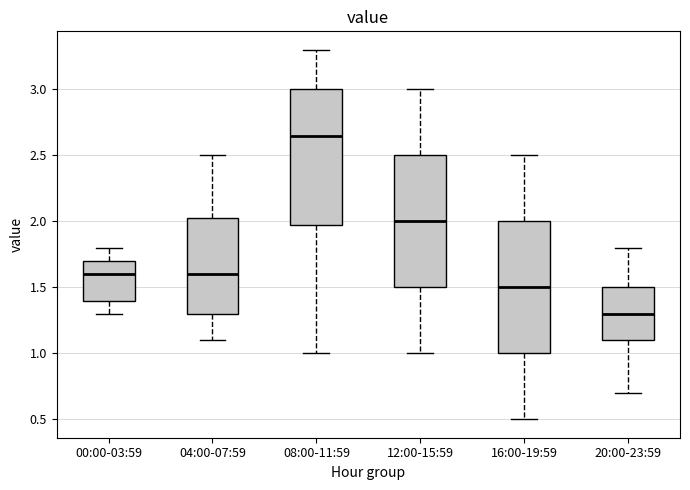

Where does the upper whisker of the box for 20:00-23:59 end on the y-axis? The values are not printed on the chart, so give them approximately, as read against the axis.

1.80